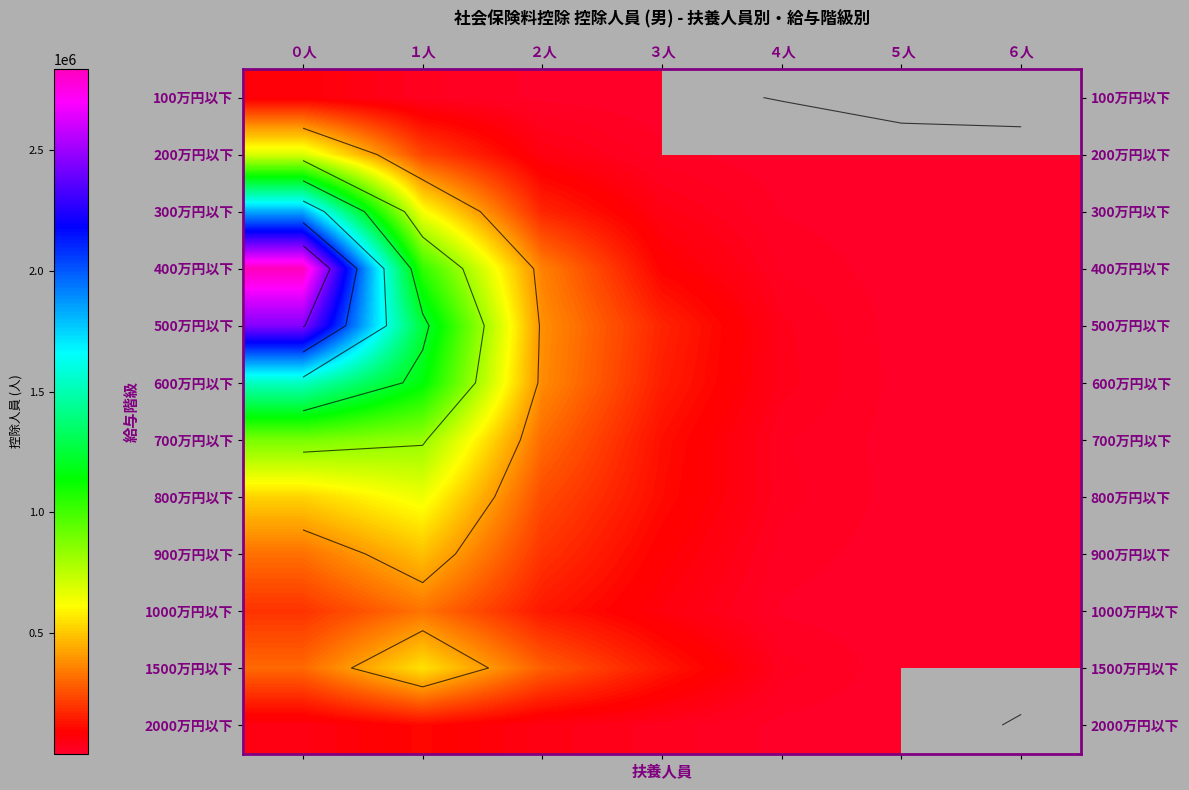

The value of 100万円以下 at ２人 is 7778.0. True or false?

True